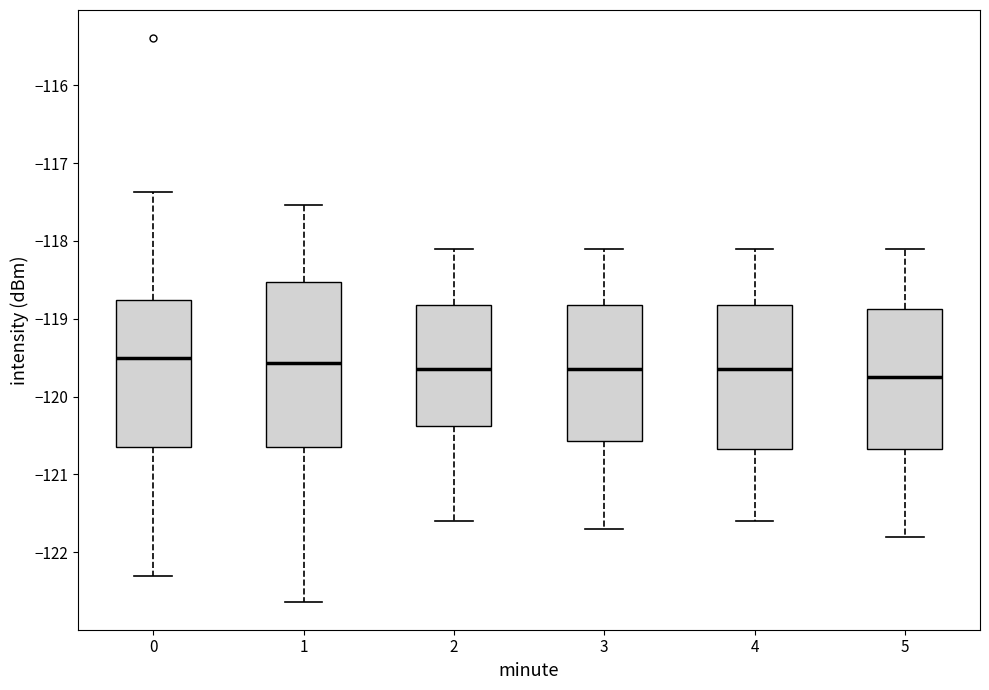

Comparing the boxes themselves (not the whiskers), which one is the tallest?

1